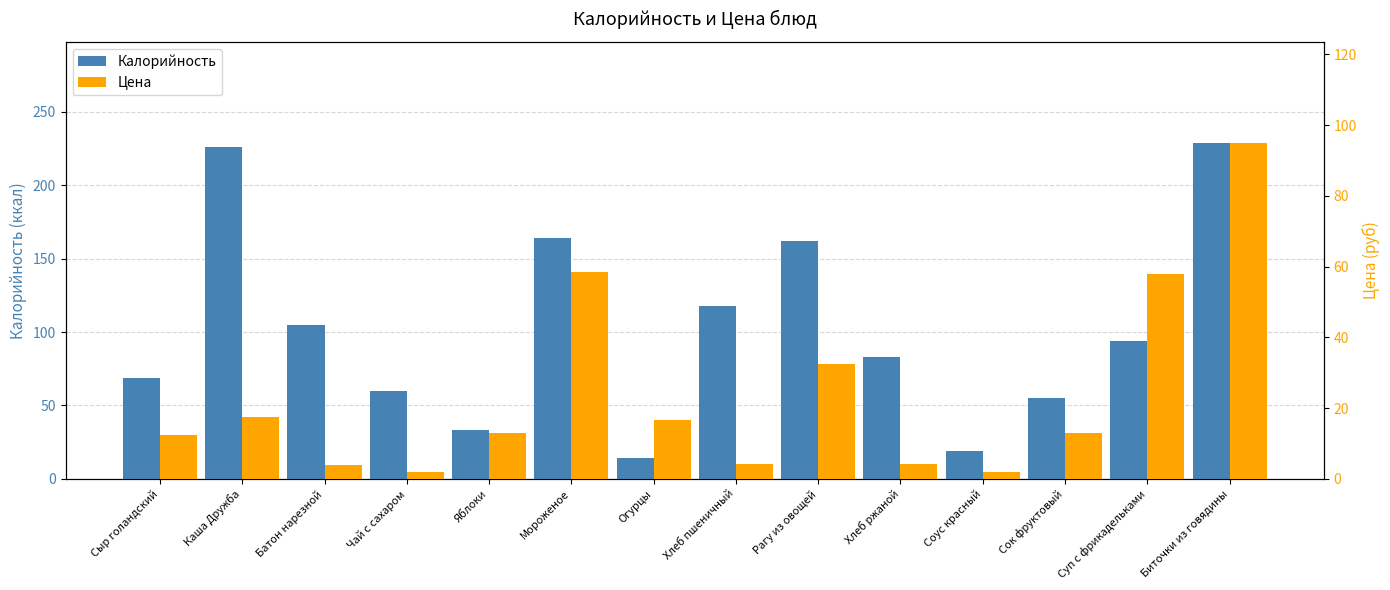

Rank the series by their average value, from lowest to highest.

Цена, Калорийность